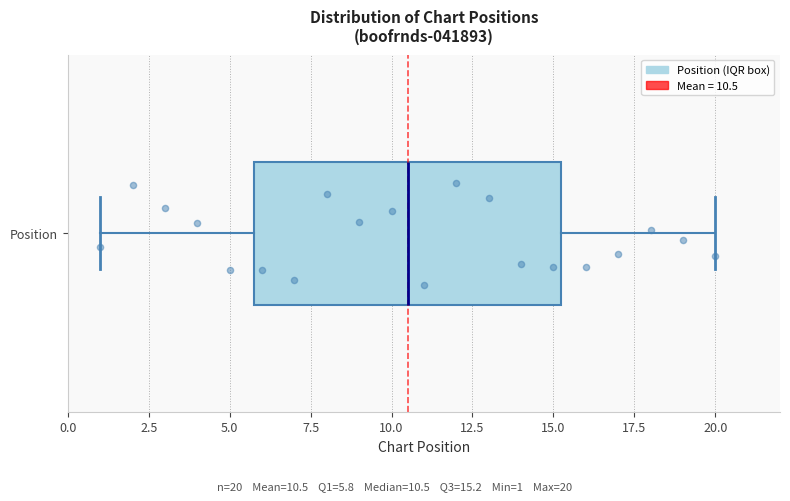

Transcribe this box plot: give where the median line is, the range the box spans, and where the two whiskers end, as read against the x-axis. The values are not printed on the chart, so give them approximately, as read against the axis.

median 10.5, box 6.0 to 15.5, whiskers 1.0 to 20.0